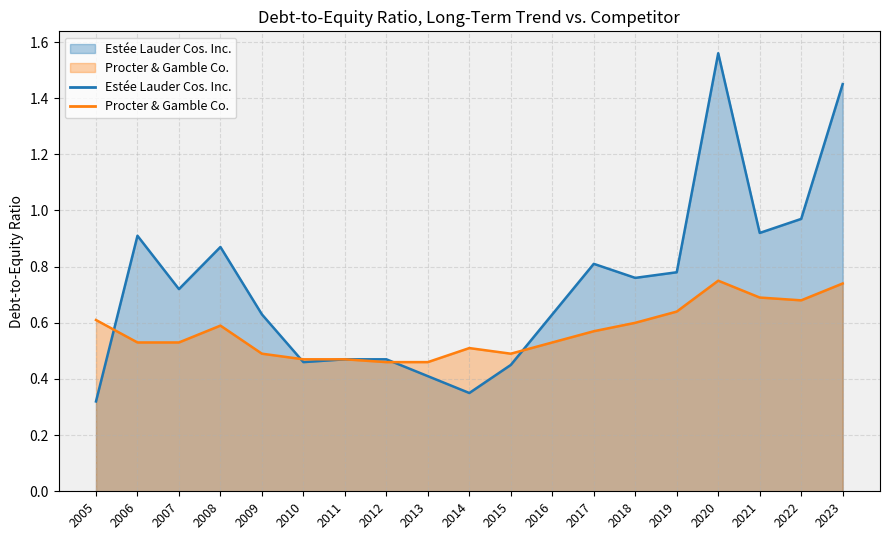

The Estée Lauder Cos. Inc. series shows 0.8 at 2012. True or false?

False